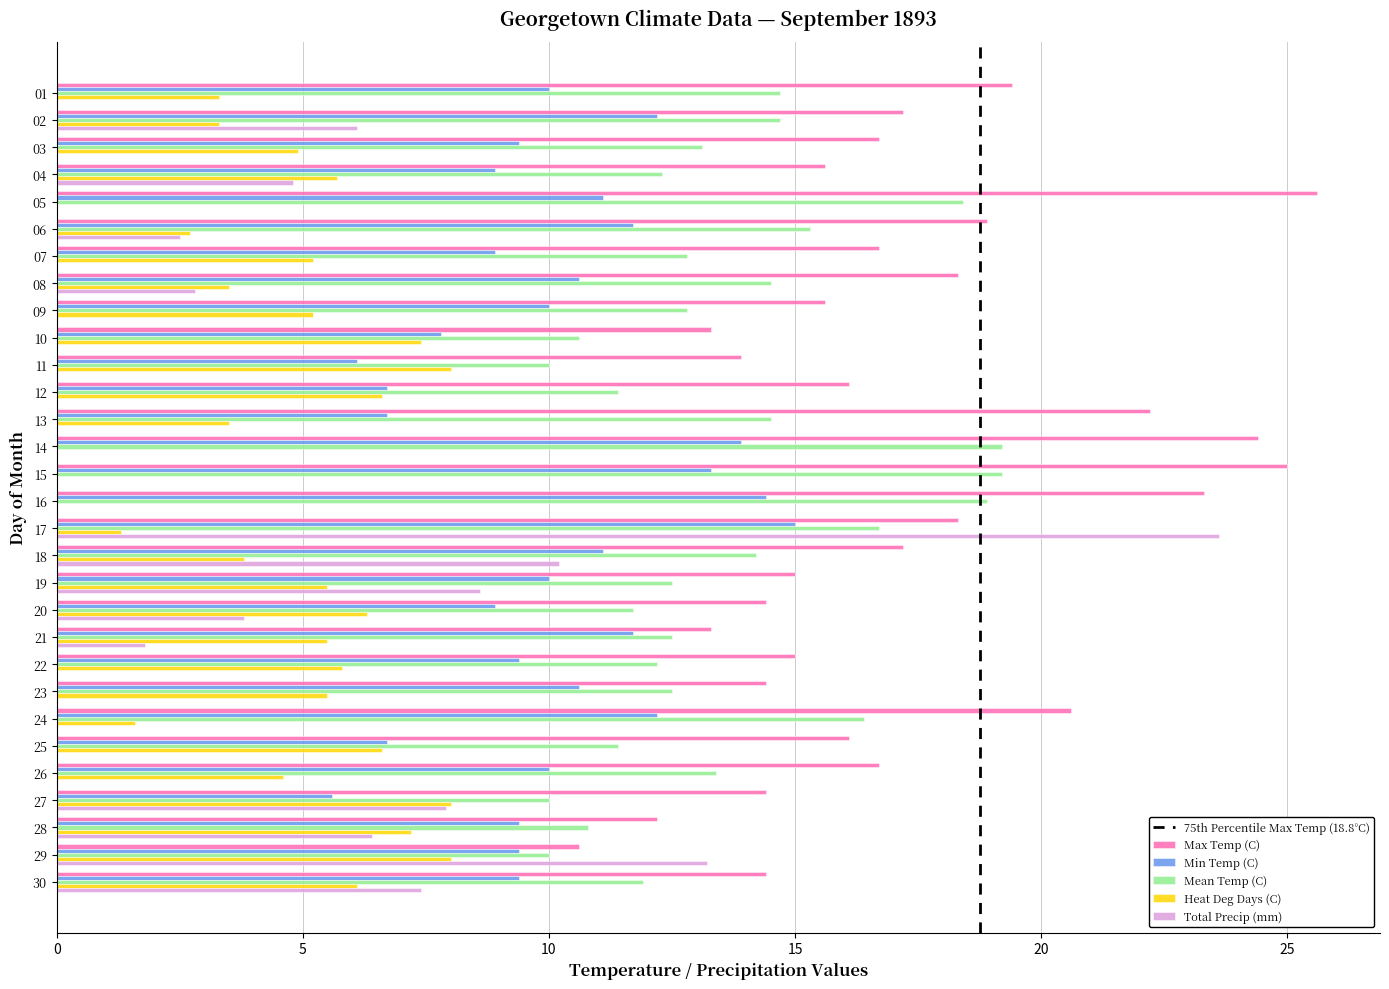

The value of Total Precip (mm) at 11 is 0.0. True or false?

True